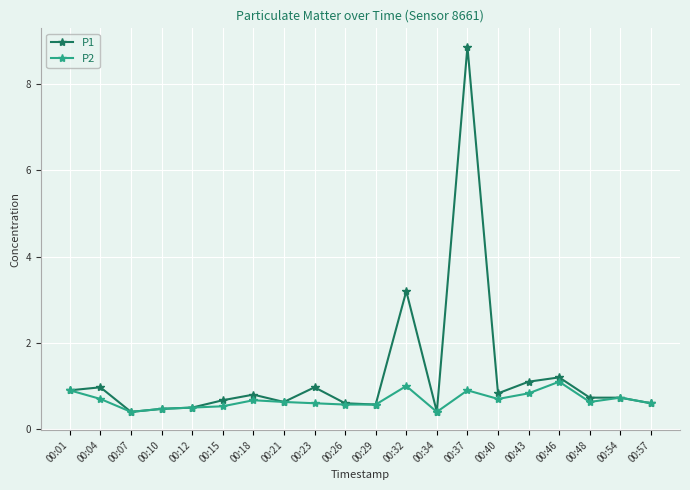

What is the difference between the second highest and second lowest values in the P1 series?

2.8